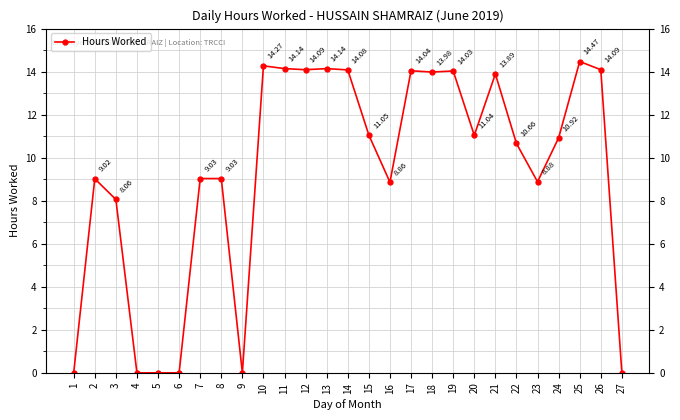

How many points are lower than both their immediate neighbors (excluding endpoints)?

6